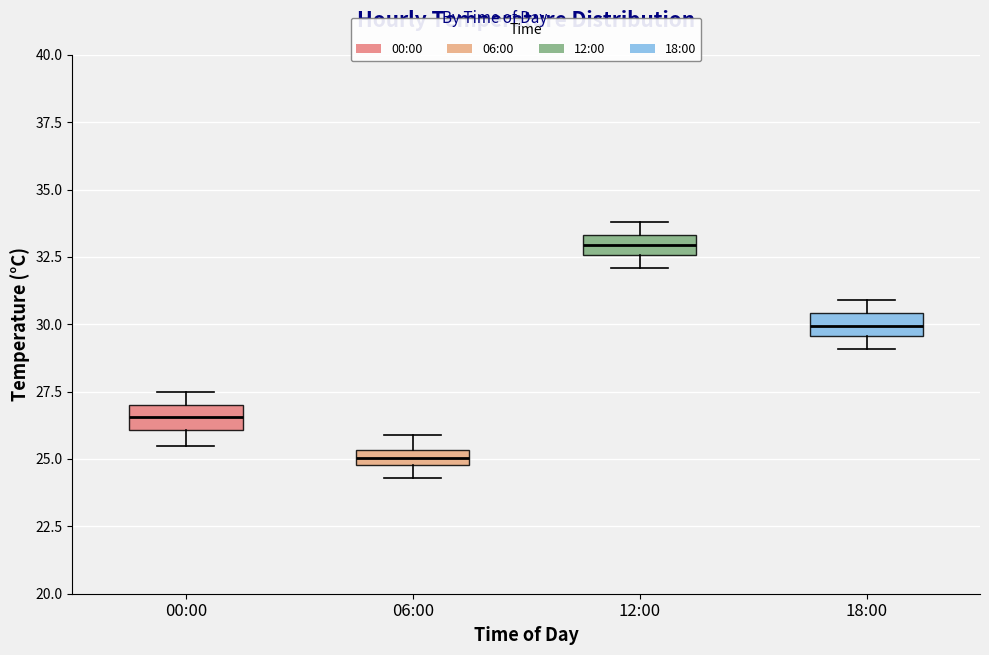

Where is the upper edge of the box for 06:00 on the y-axis? The values are not printed on the chart, so give them approximately, as read against the axis.

25.5